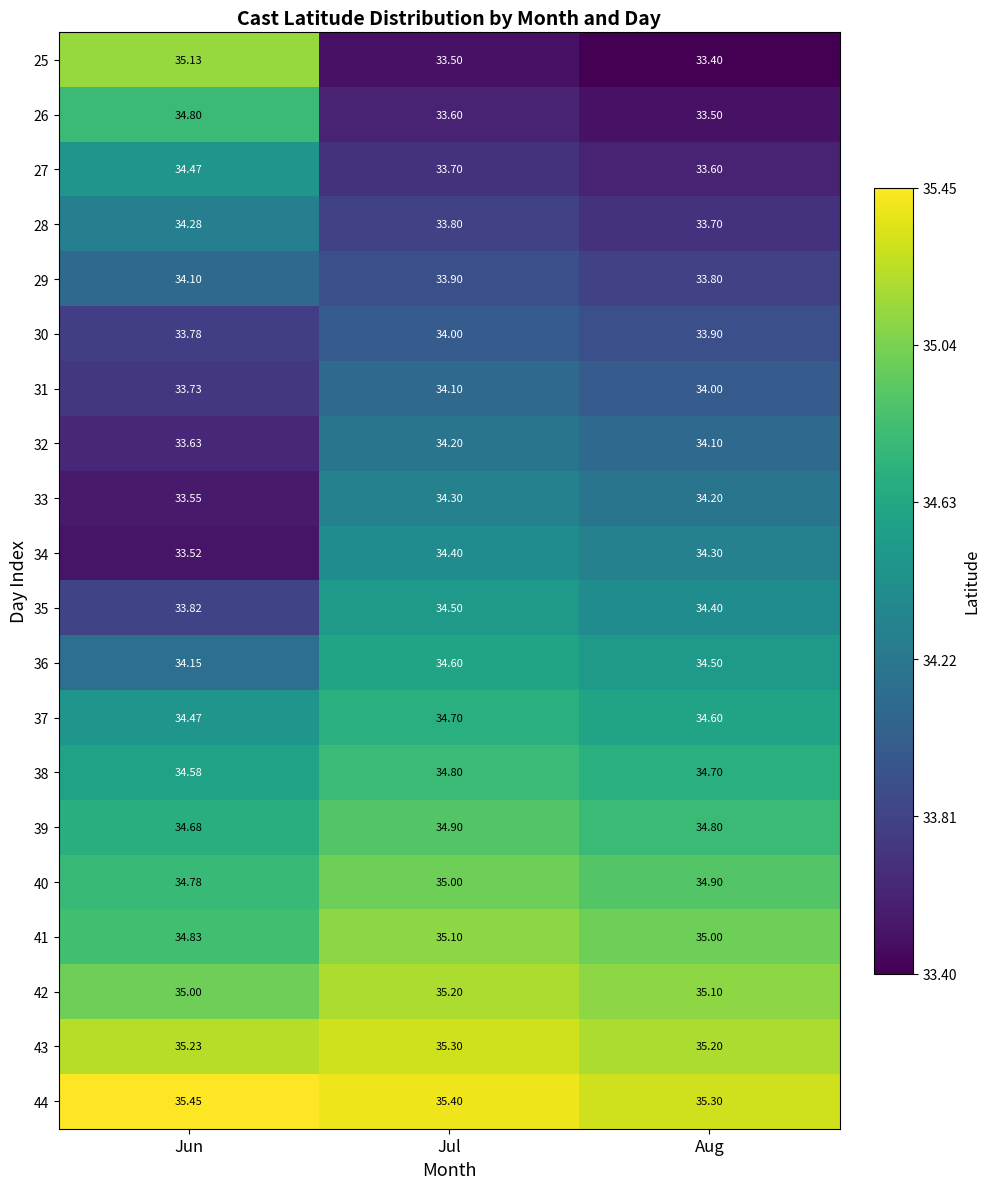

Which series has the largest total across all categories?

44